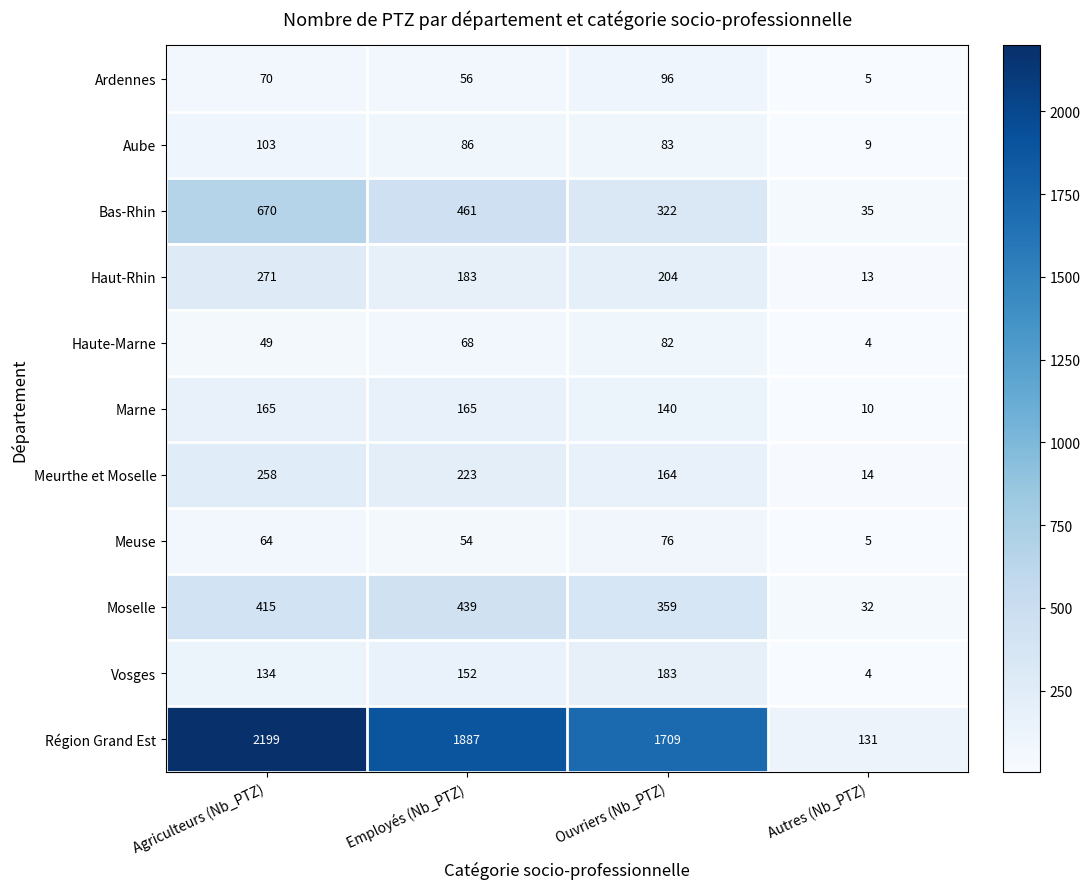

At how many categories does at least one series exceed 2095?

1